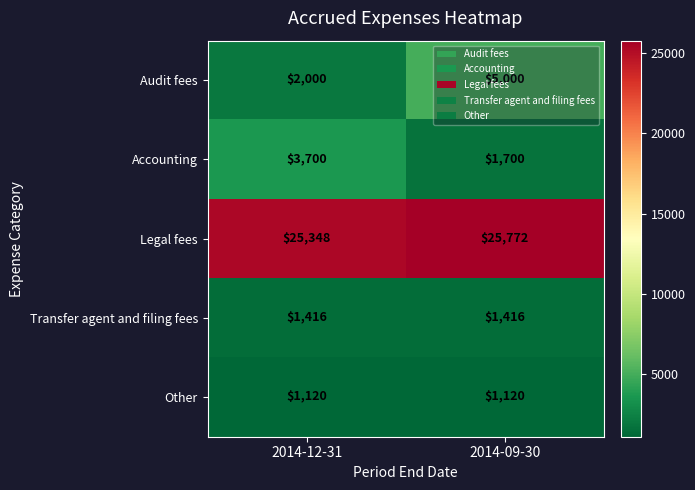

Rank the series by their maximum value, from highest to lowest.

Legal fees, Audit fees, Accounting, Transfer agent and filing fees, Other